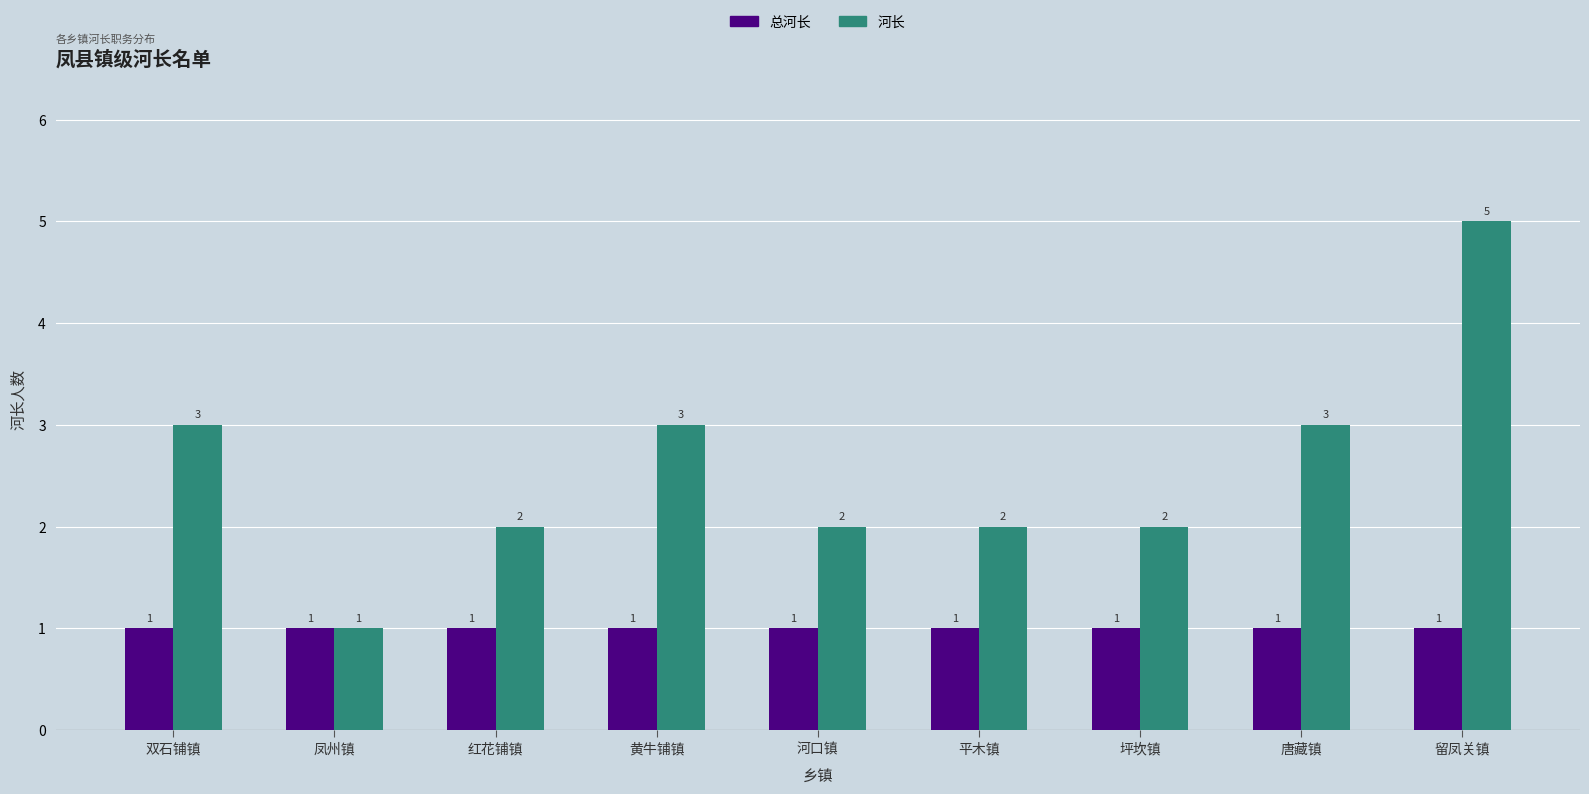

Reading left to right, list all the values displayed in this chart.

总河长: 1	1	1	1	1	1	1	1	1
河长: 3	1	2	3	2	2	2	3	5